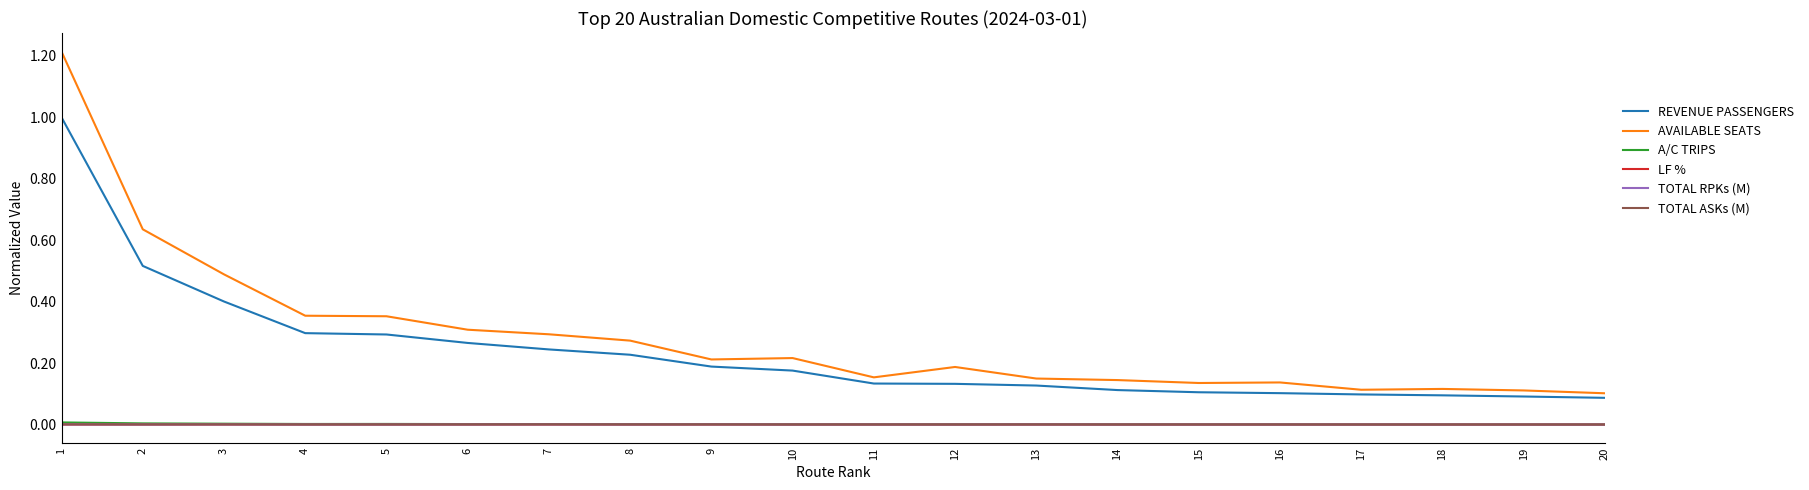

Which series has the widest spread of values?

AVAILABLE SEATS